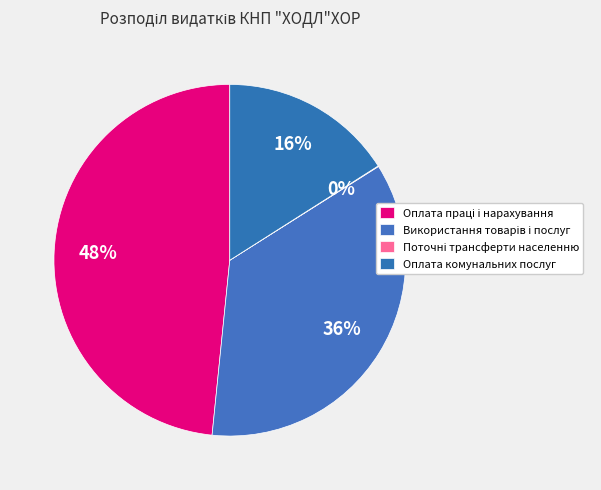

Which slice is the largest?

Оплата праці і нарахування